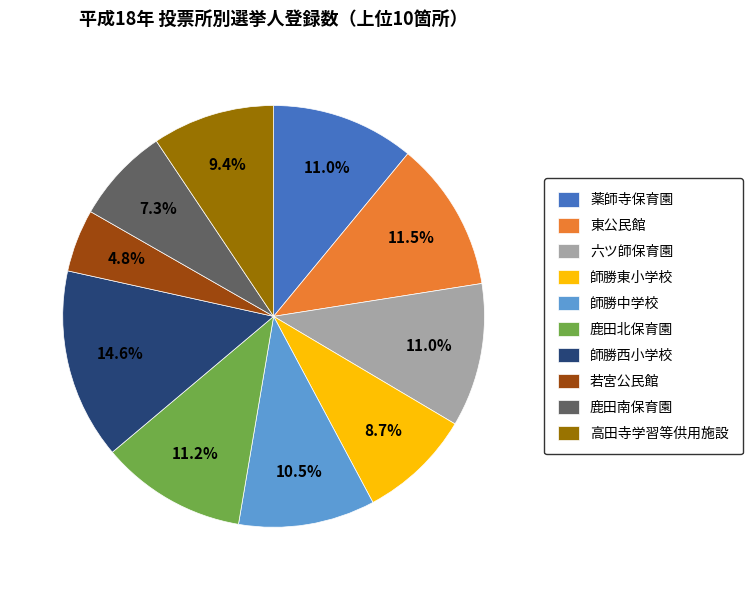

To the nearest percent, what is the combined percentage of 師勝東小学校 and 東公民館?

20%